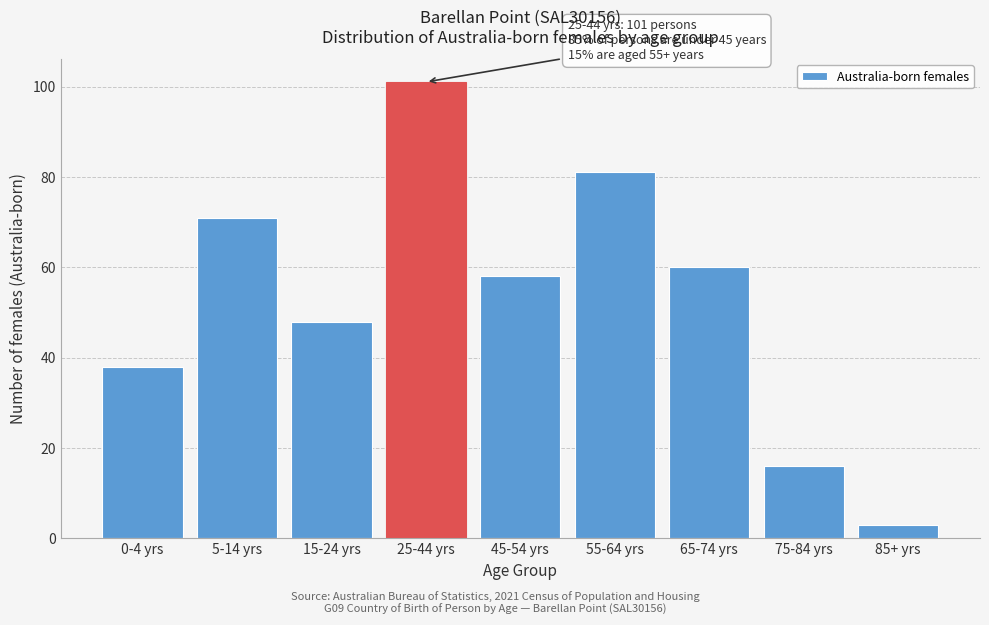

Reading left to right, transcribe all the data shown in this chart.

38	71	48	101	58	81	60	16	3